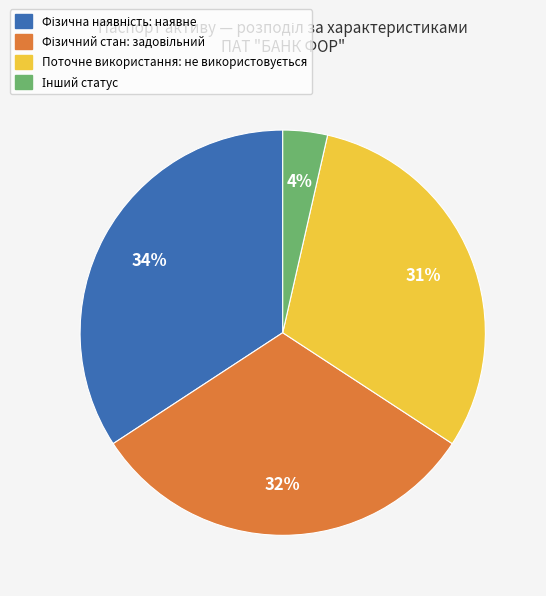

To the nearest percent, what is the average slice percentage?

25%